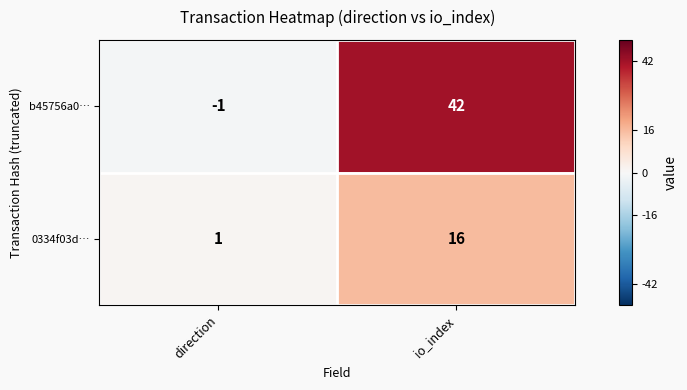

Reading left to right, extract all data points from this chart.

b45756a0…: -1	42
0334f03d…: 1	16